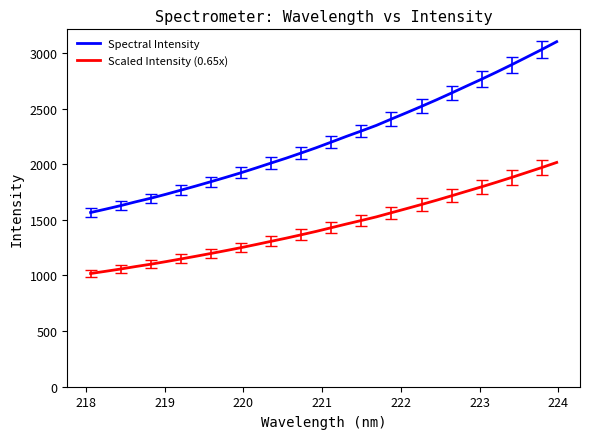

What is the difference between the second highest and second lowest values in the Spectral Intensity series?

1433.8